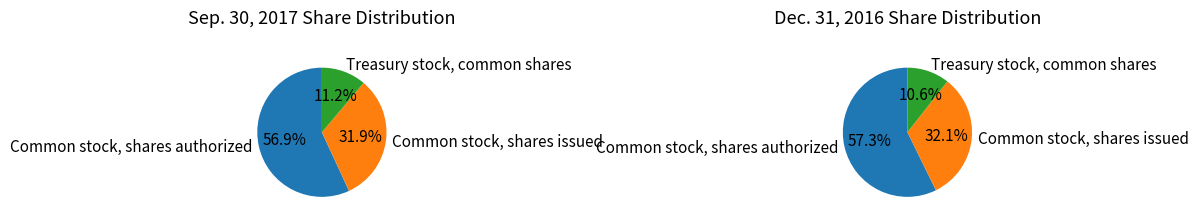

To the nearest percent, what percentage of the pie is Common stock, shares authorized?

57%